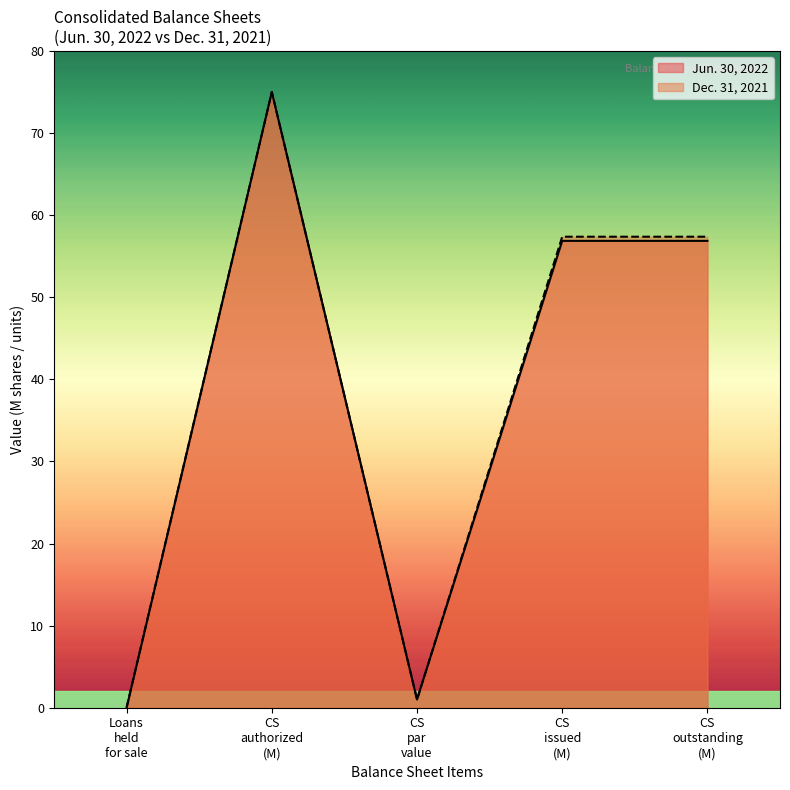

At which label does Jun. 30, 2022 first exceed 56?

CS
authorized
(M)